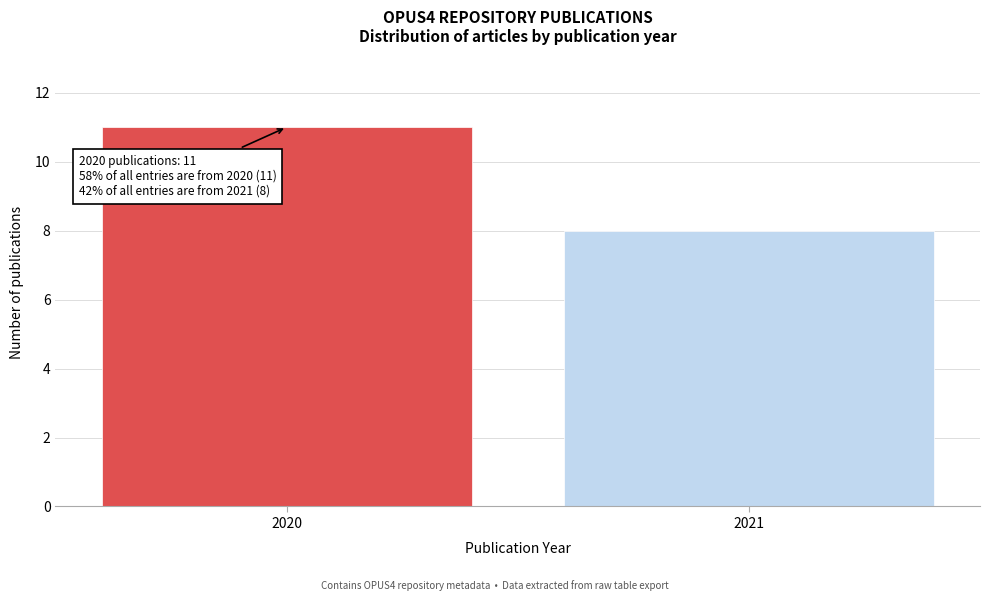

Reading left to right, list all the values displayed in this chart.

11	8